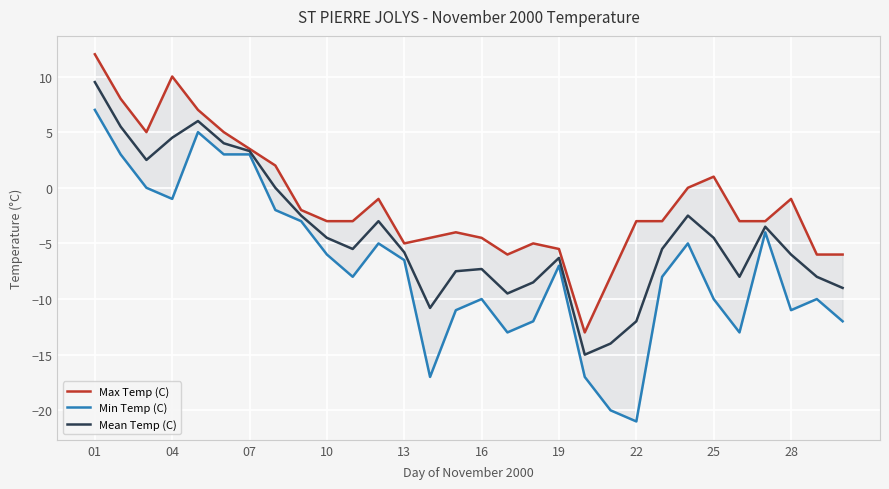

Which series has the largest range (max minus min)?

Min Temp (C)